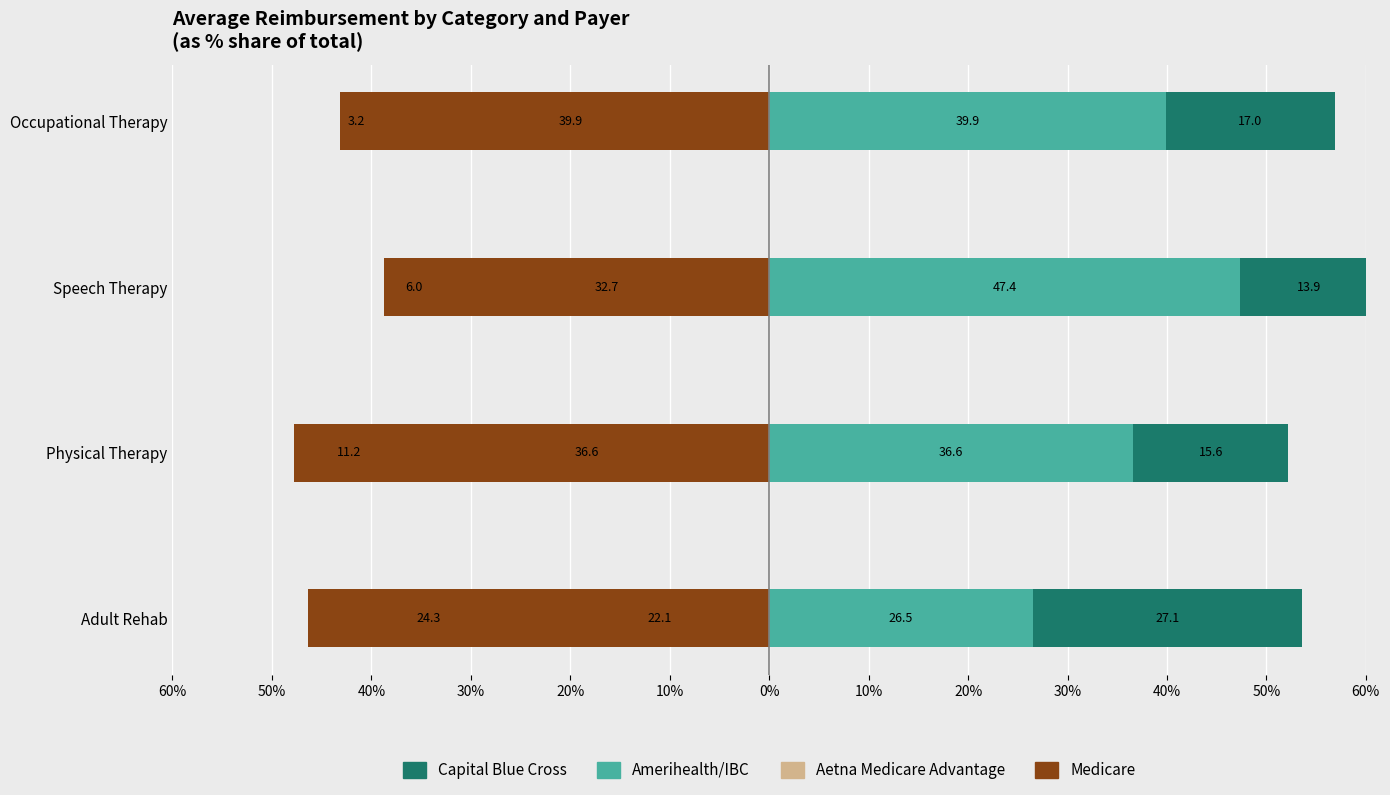

What is the maximum value for Amerihealth/IBC?

47.4